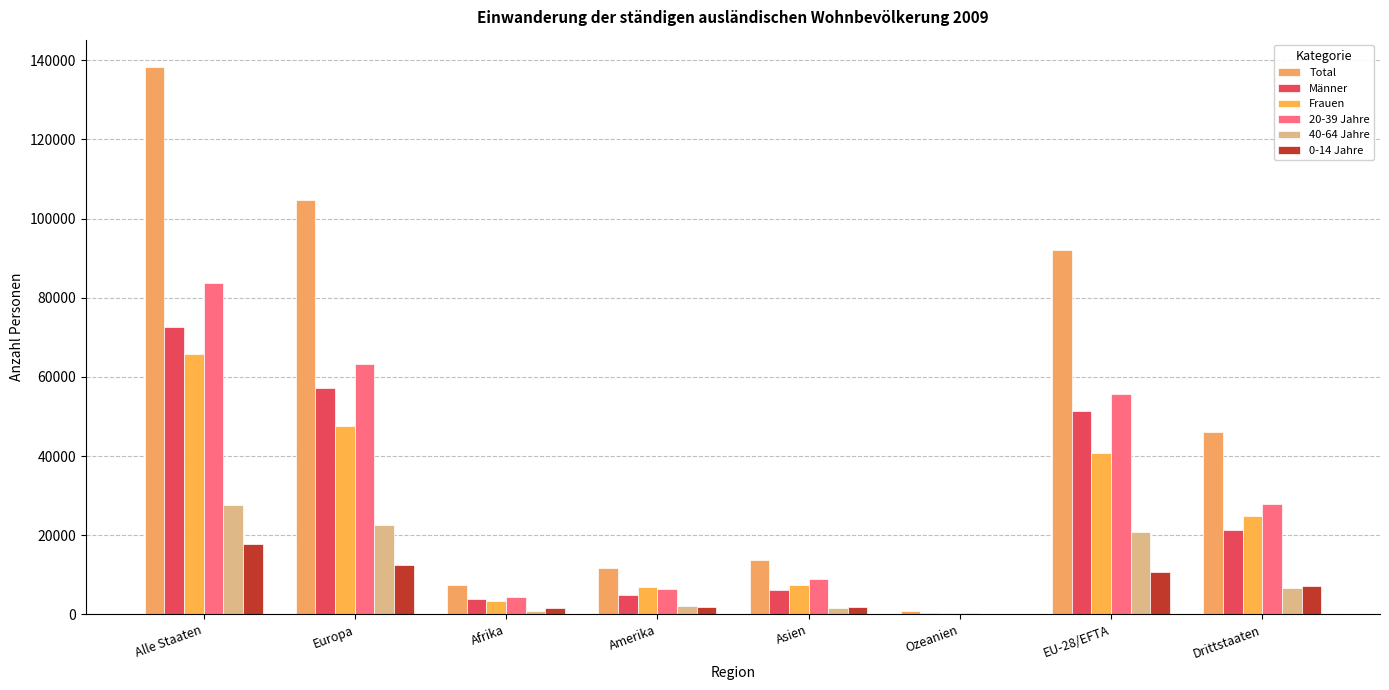

What is the average value of the 0-14 Jahre series?

6710